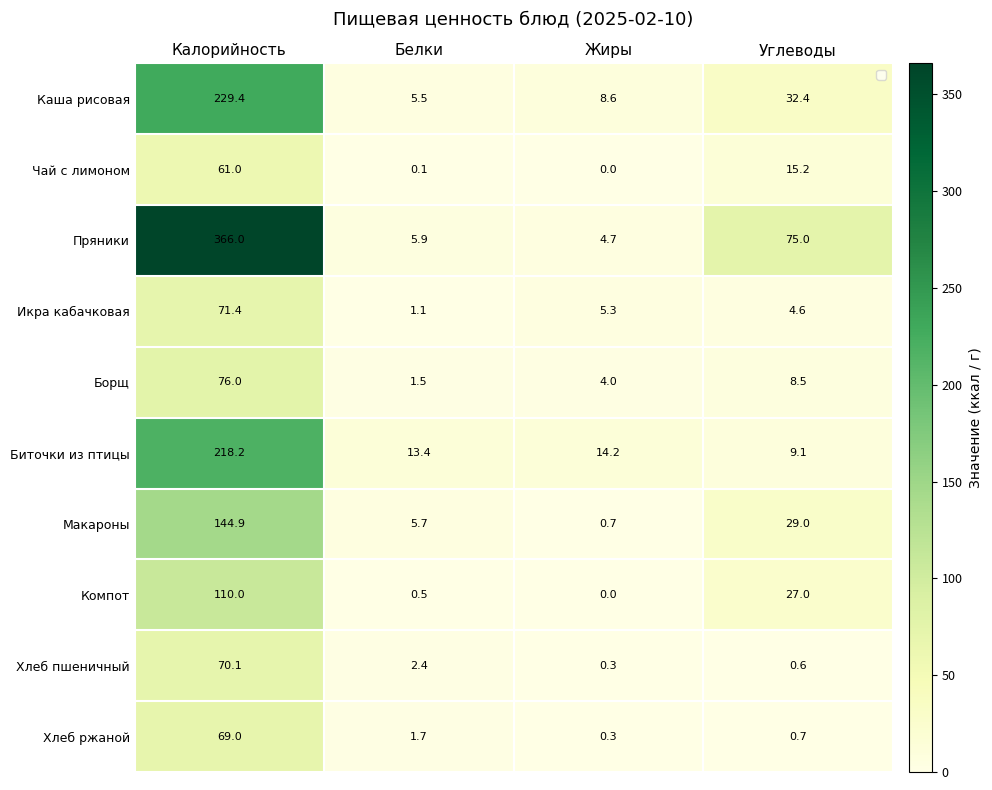

True or false: Биточки из птицы has a value of 14.2 at Жиры.

True